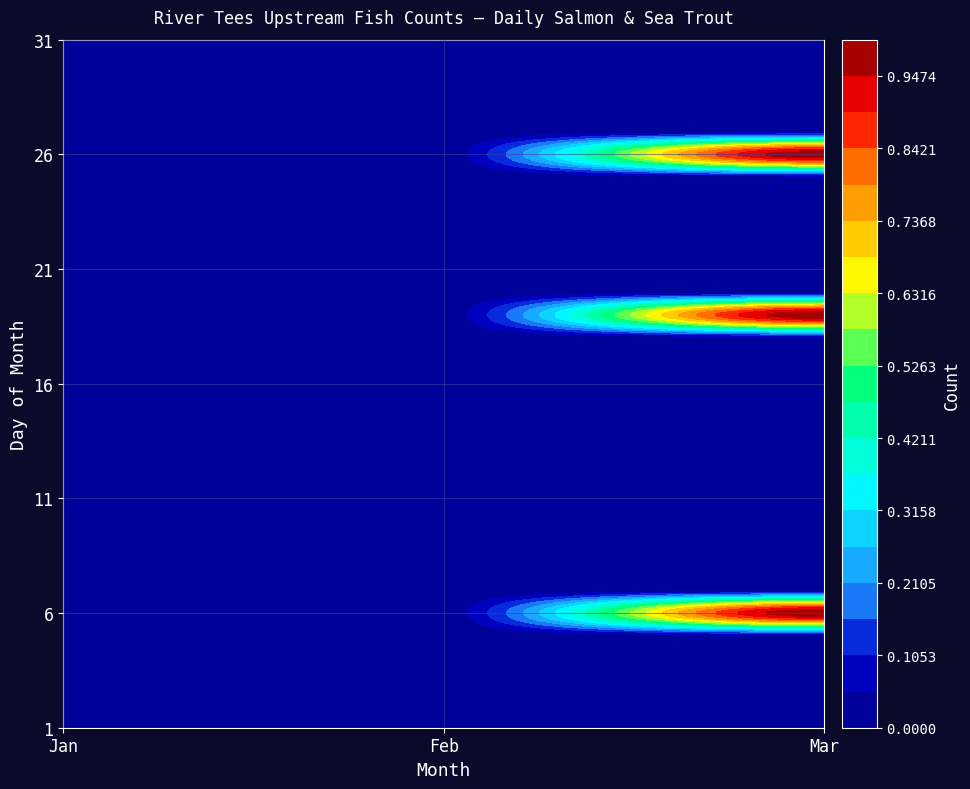

Reading right to left, list all the values displayed in this chart.

1: Mar=0	Feb=0	Jan=0
2: Mar=0	Feb=0	Jan=0
3: Mar=0	Feb=0	Jan=0
4: Mar=0	Feb=0	Jan=0
5: Mar=0	Feb=0	Jan=0
6: Mar=1	Feb=0	Jan=0
7: Mar=0	Feb=0	Jan=0
8: Mar=0	Feb=0	Jan=0
9: Mar=0	Feb=0	Jan=0
10: Mar=0	Feb=0	Jan=0
11: Mar=0	Feb=0	Jan=0
12: Mar=0	Feb=0	Jan=0
13: Mar=0	Feb=0	Jan=0
14: Mar=0	Feb=0	Jan=0
15: Mar=0	Feb=0	Jan=0
16: Mar=0	Feb=0	Jan=0
17: Mar=0	Feb=0	Jan=0
18: Mar=0	Feb=0	Jan=0
19: Mar=1	Feb=0	Jan=0
20: Mar=0	Feb=0	Jan=0
21: Mar=0	Feb=0	Jan=0
22: Mar=0	Feb=0	Jan=0
23: Mar=0	Feb=0	Jan=0
24: Mar=0	Feb=0	Jan=0
25: Mar=0	Feb=0	Jan=0
26: Mar=1	Feb=0	Jan=0
27: Mar=0	Feb=0	Jan=0
28: Mar=0	Feb=0	Jan=0
29: Mar=0	Feb=0	Jan=0
30: Mar=0	Feb=0	Jan=0
31: Mar=0	Feb=0	Jan=0